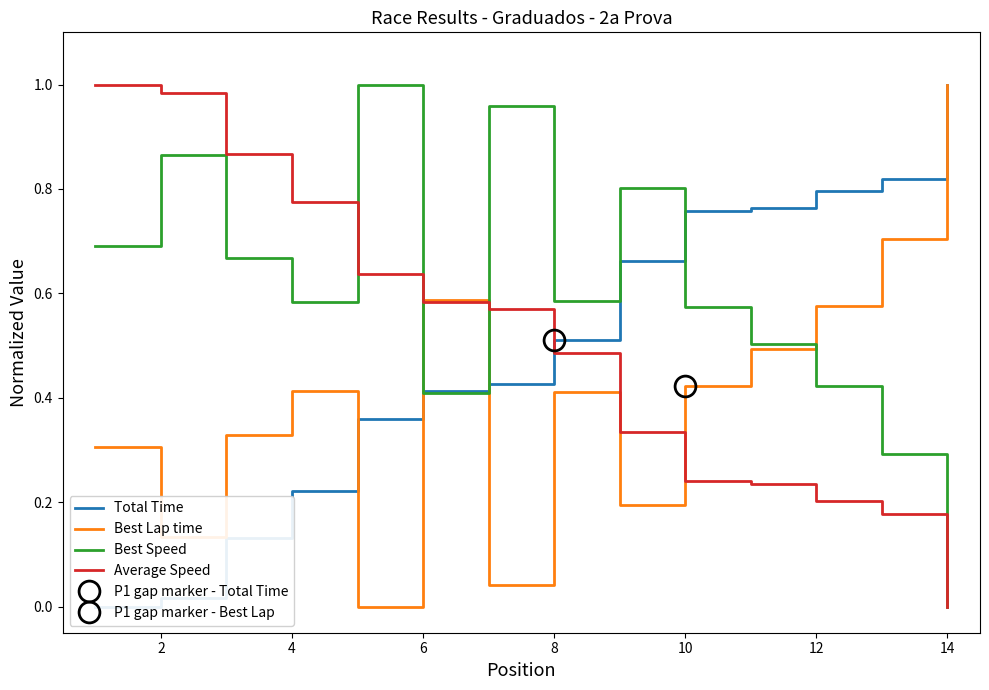

What are all the series names shown in the legend?

Total Time, Best Lap time, Best Speed, Average Speed